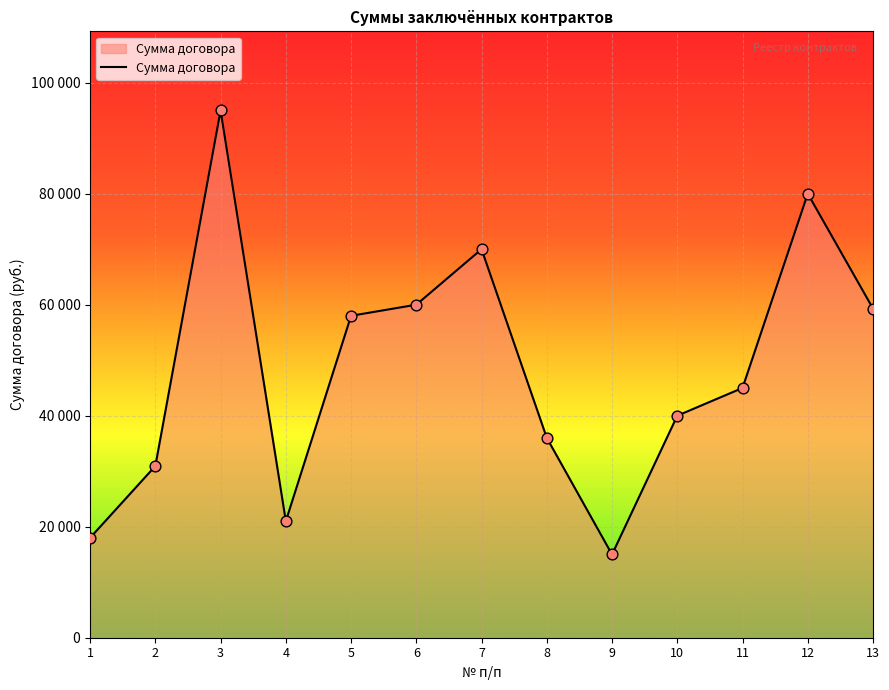

What is the ratio of the value at 8 to the value at 7?

0.5